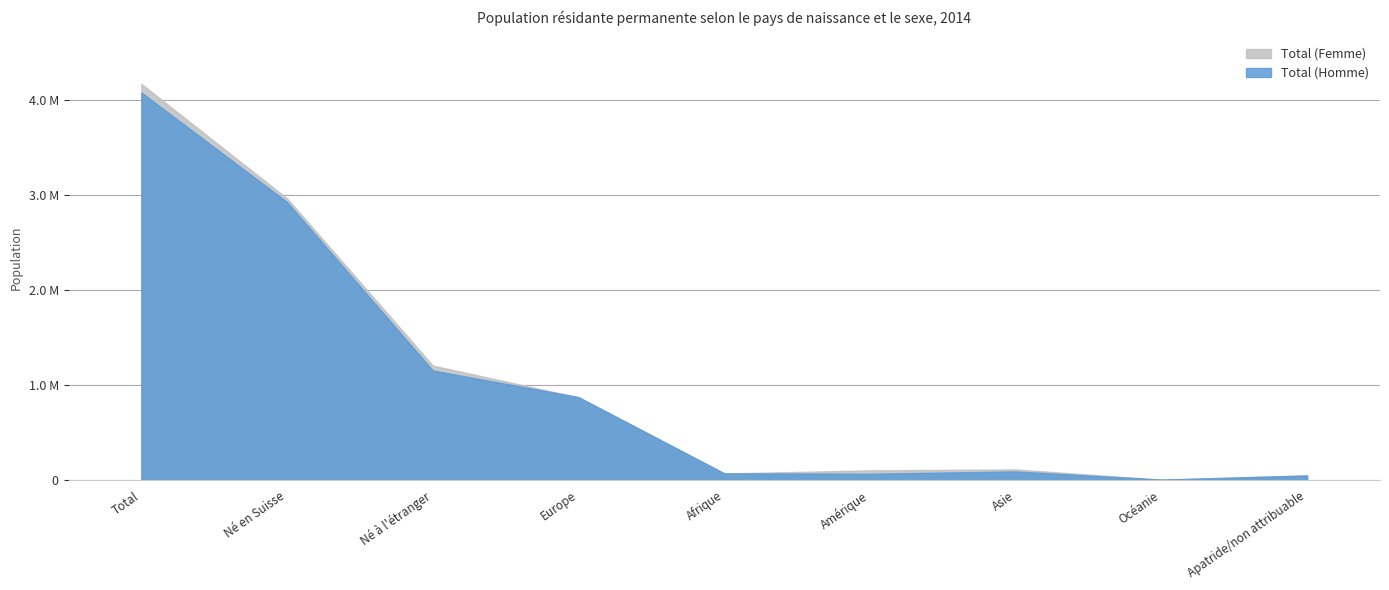

How many values in the Total (Femme) series exceed 111372?

4